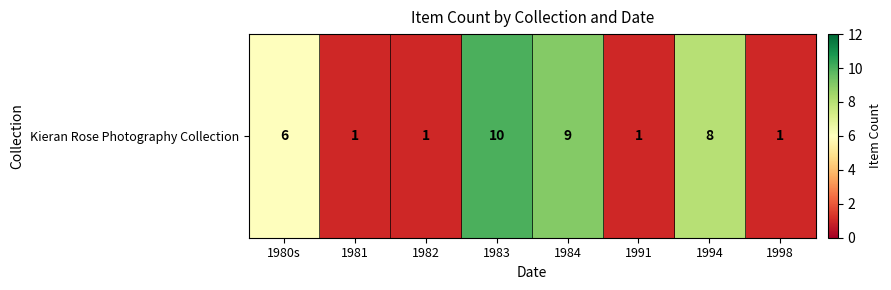

What is the change in value from 1983 to 1991?

-9